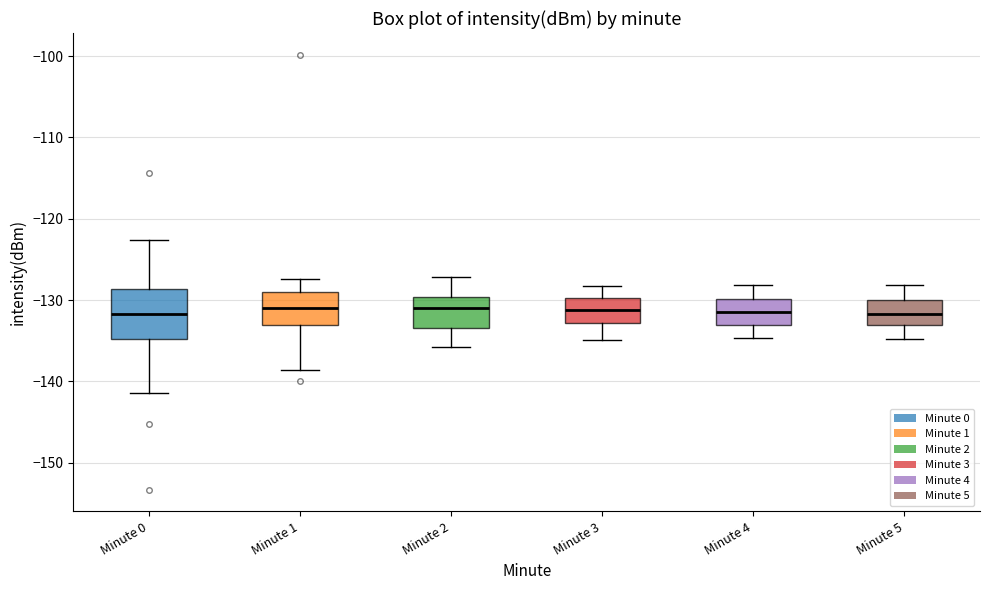

Reading left to right, read every box against the y-axis: the position of its median line, the range the box covers, and the ends of its whiskers. The values are not printed on the chart, so give them approximately, as read against the axis.

Minute 0: median -132, box -135 to -129, whiskers -141 to -123
Minute 1: median -131, box -133 to -129, whiskers -139 to -127
Minute 2: median -131, box -133 to -130, whiskers -136 to -127
Minute 3: median -131, box -133 to -130, whiskers -135 to -128
Minute 4: median -131, box -133 to -130, whiskers -135 to -128
Minute 5: median -132, box -133 to -130, whiskers -135 to -128